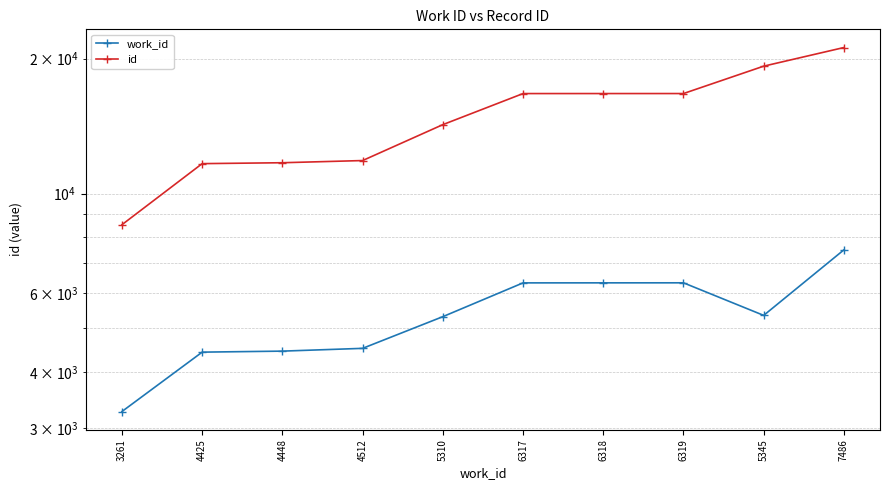

What is the label of the 3rd point from the right?

6319